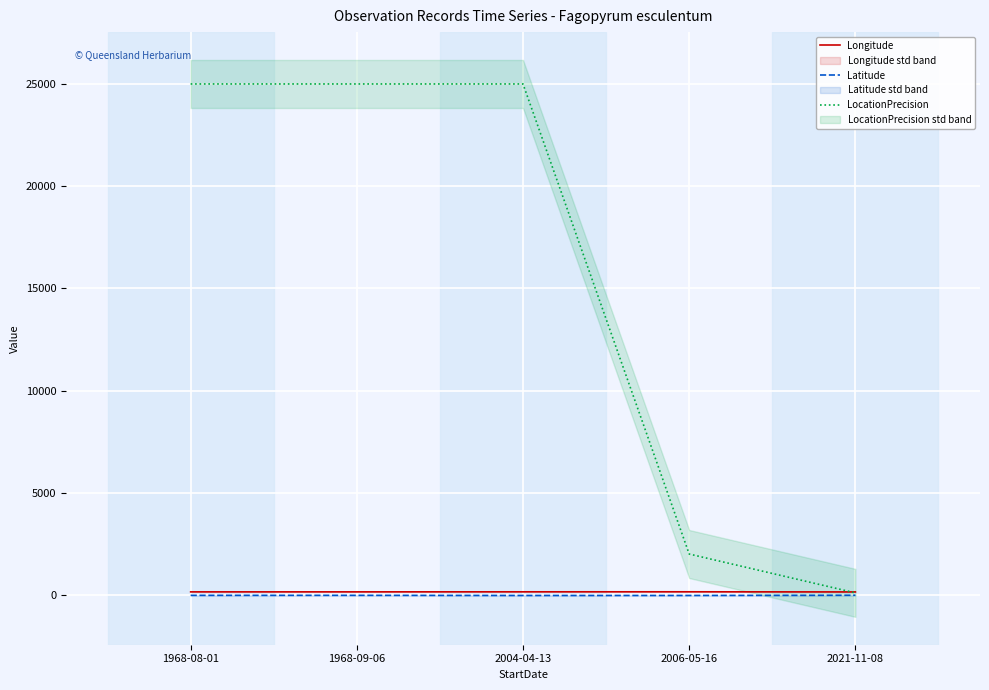

What is the greatest value displayed?

25000.0